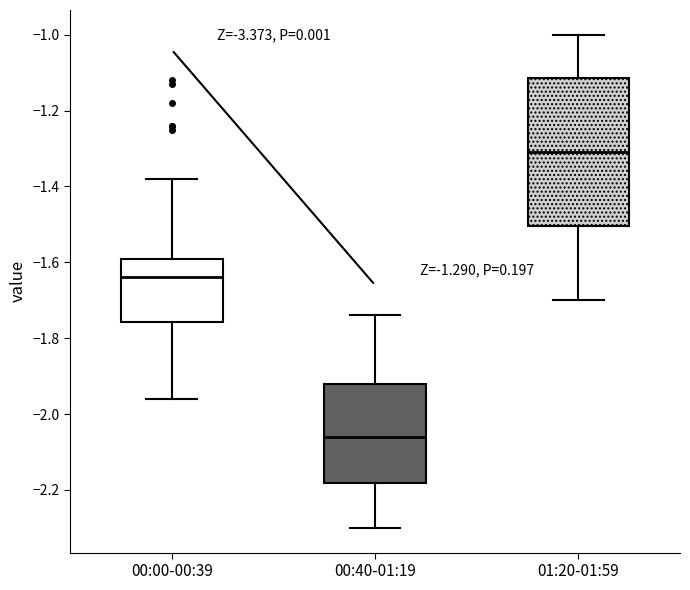

Which box has the lowest median line?

00:40-01:19